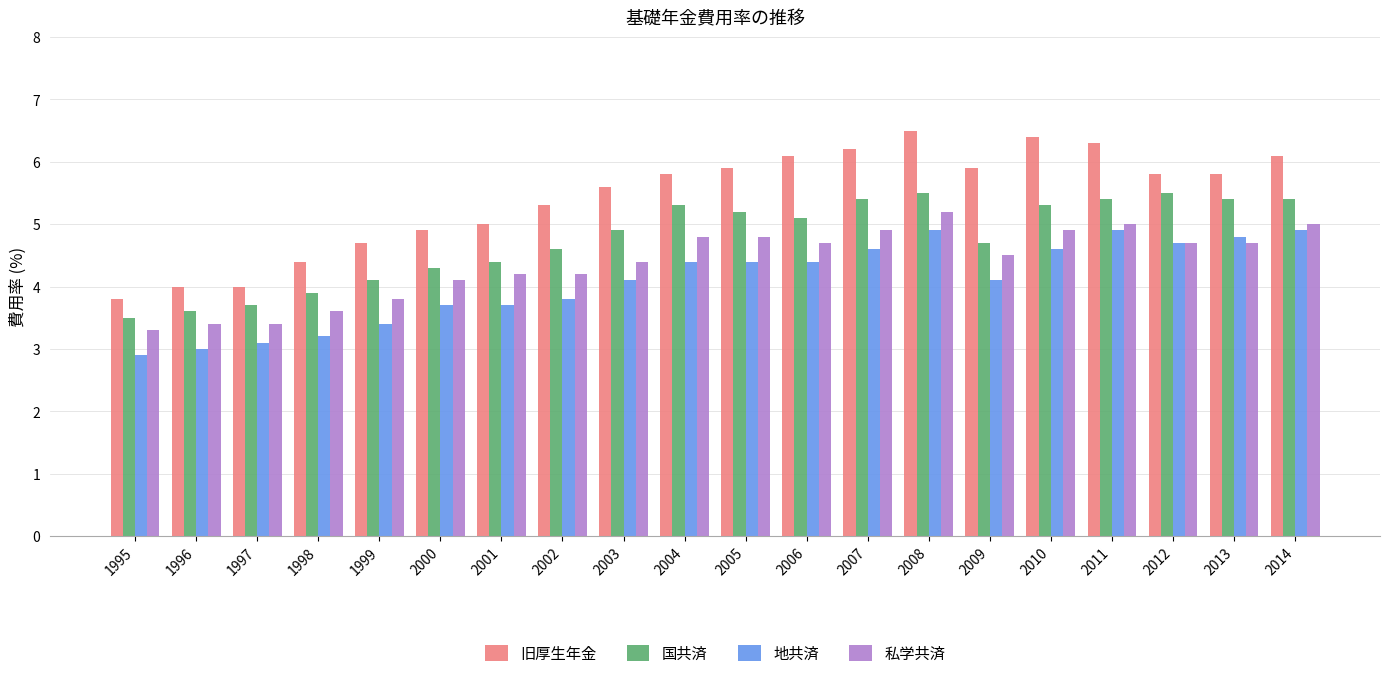

At which category is the sum across all series the highest?

2008